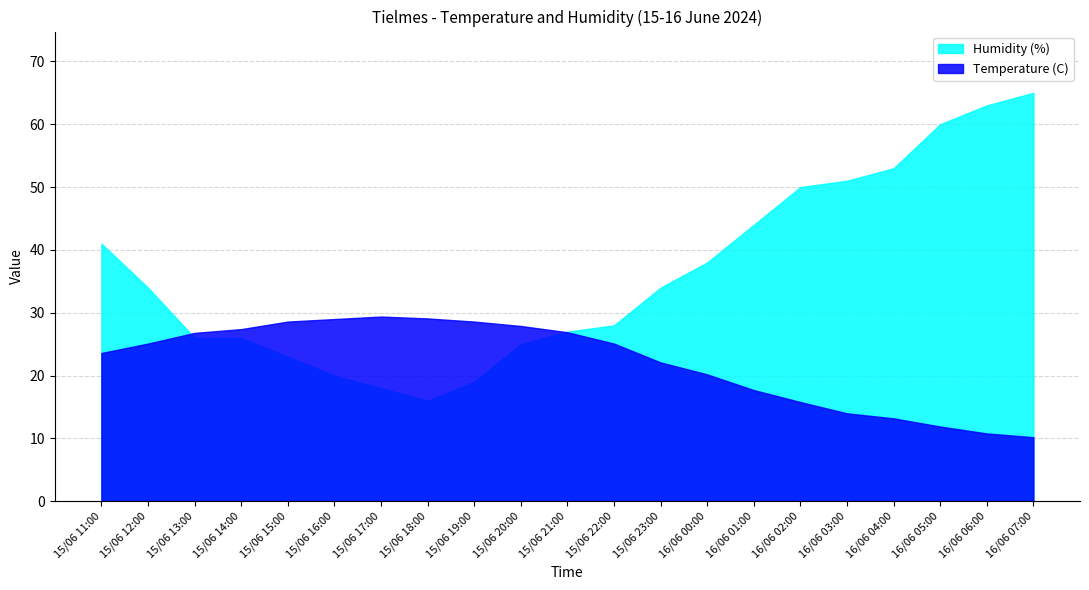

How many intersections are there between Temperature (C) and Humidity (%)?

2